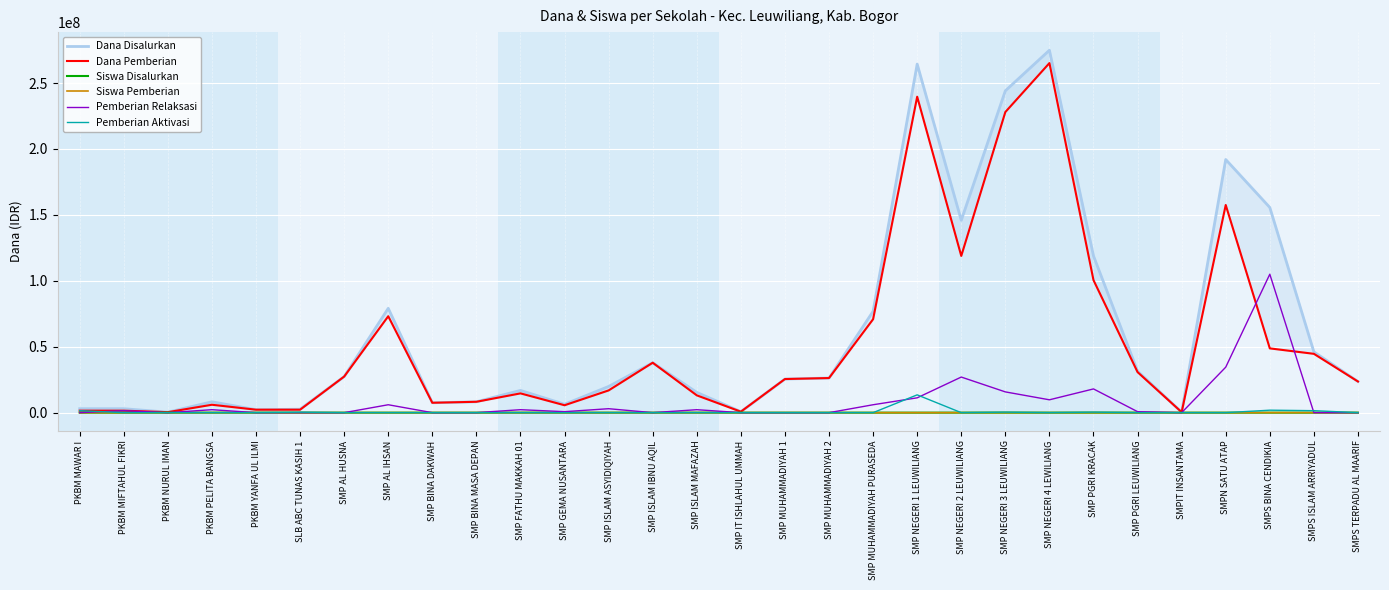

How many interior local valleys does the Pemberian Aktivasi series have?

2